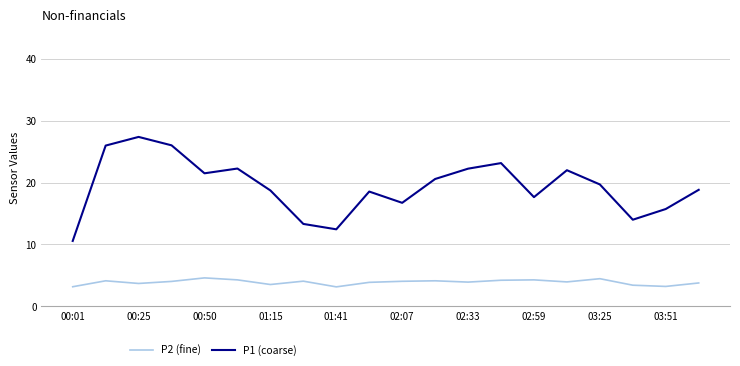

True or false: P1 (coarse) and P2 (fine) intersect in this chart.

False